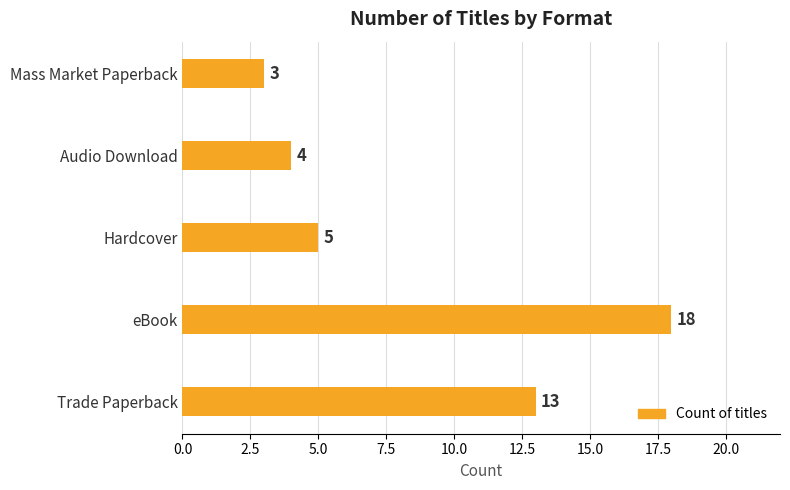

Rank the categories by value from highest to lowest.

eBook, Trade Paperback, Hardcover, Audio Download, Mass Market Paperback